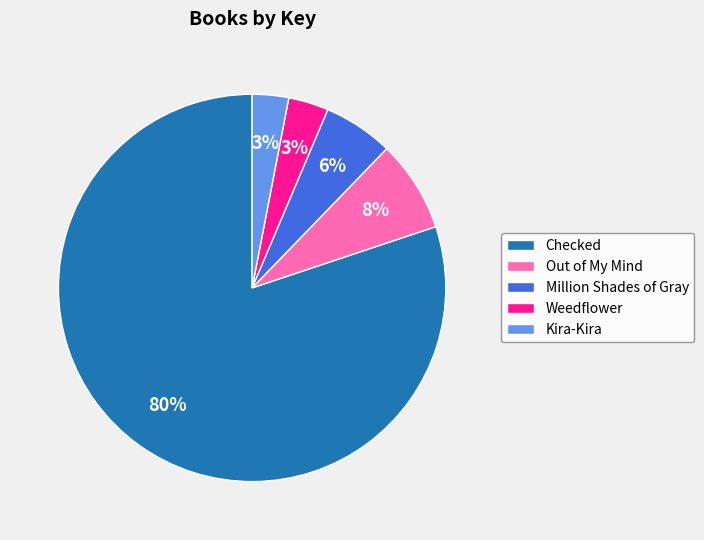

Do Checked and Out of My Mind together represent more than half of the pie?

Yes